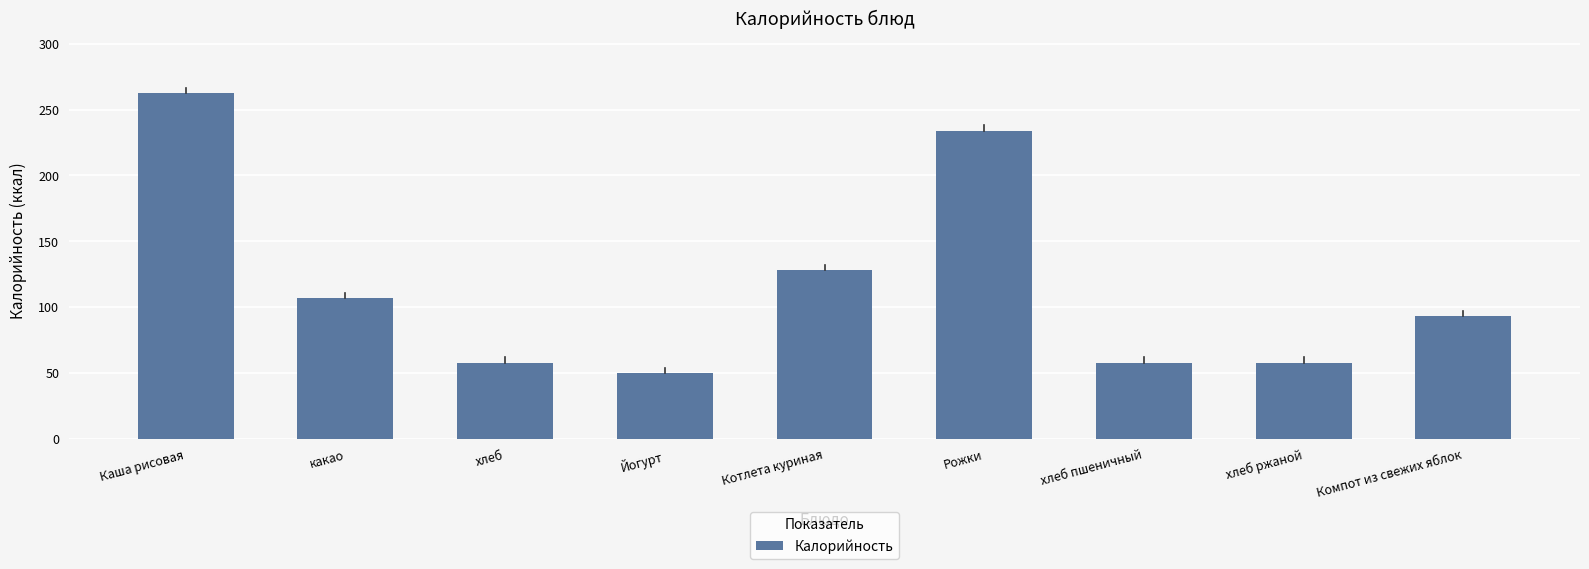

What is the label of the 4th bar from the left?

Йогурт